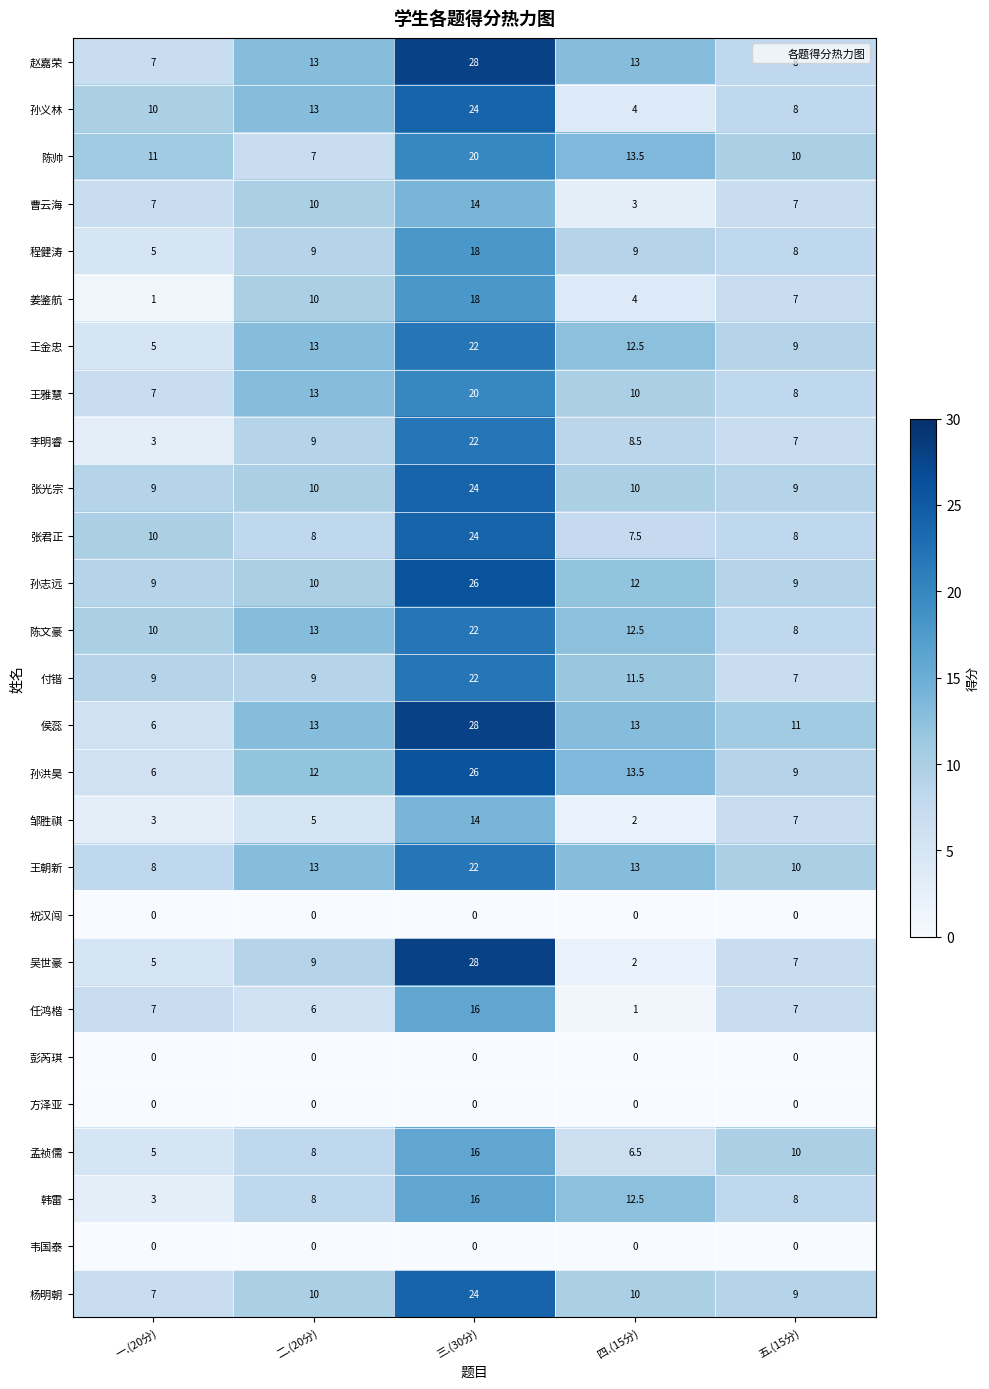

Which series has the largest total across all categories?

侯蕊